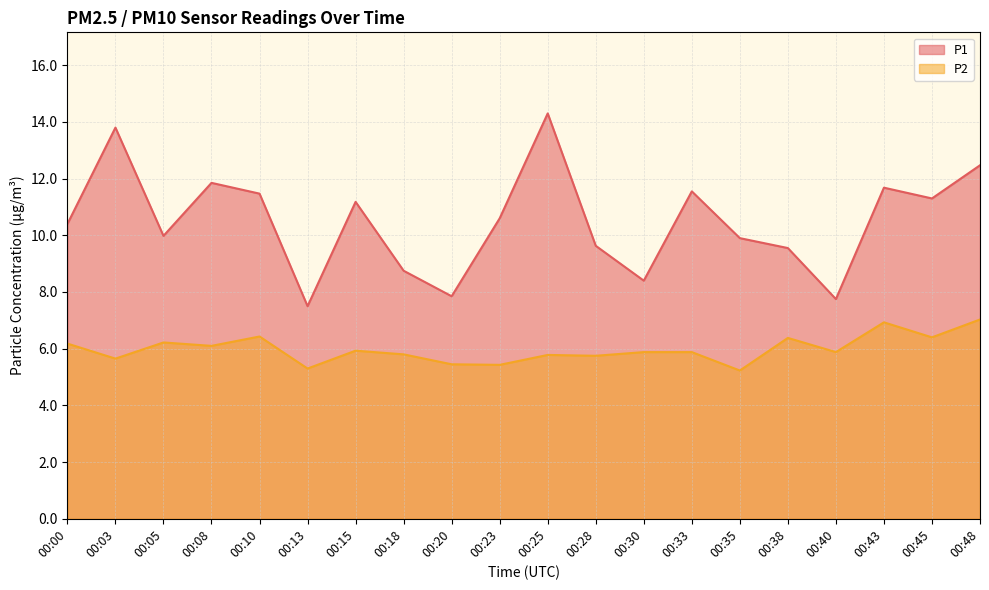

True or false: P2 and P1 cross at least once.

False